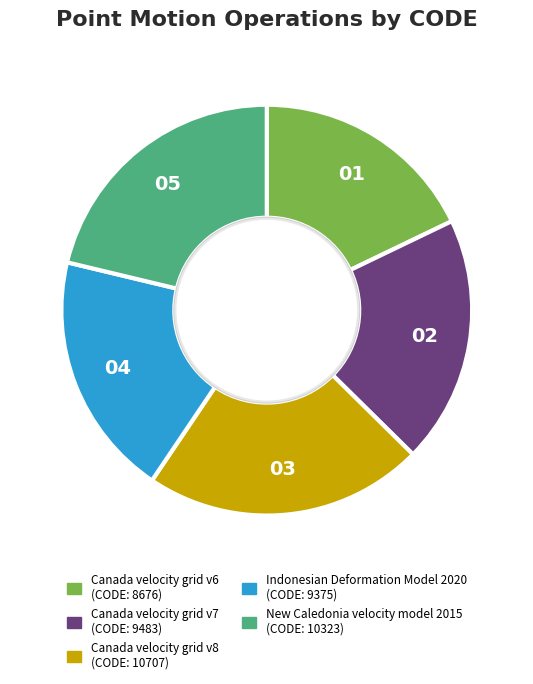

Is it true that Canada velocity grid v6 is 29% of the pie?

False